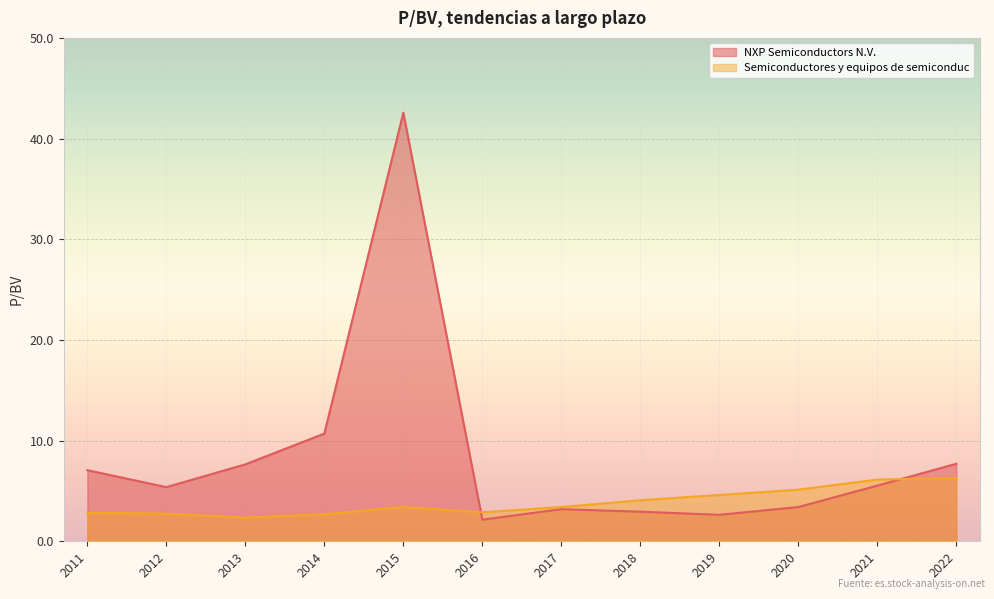

The Semiconductores y equipos de semiconduc series shows 2.8 at 2011. True or false?

True